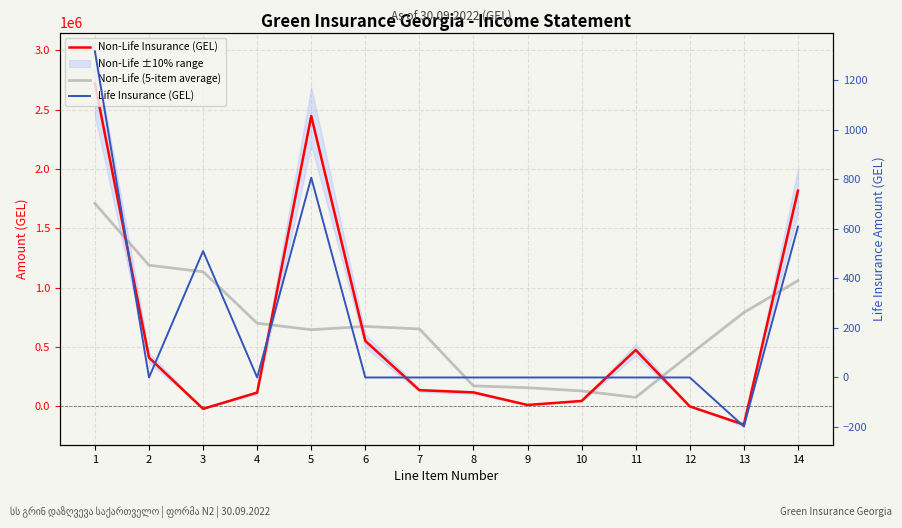

Where is the first local minimum for Non-Life (5-item average)?

5